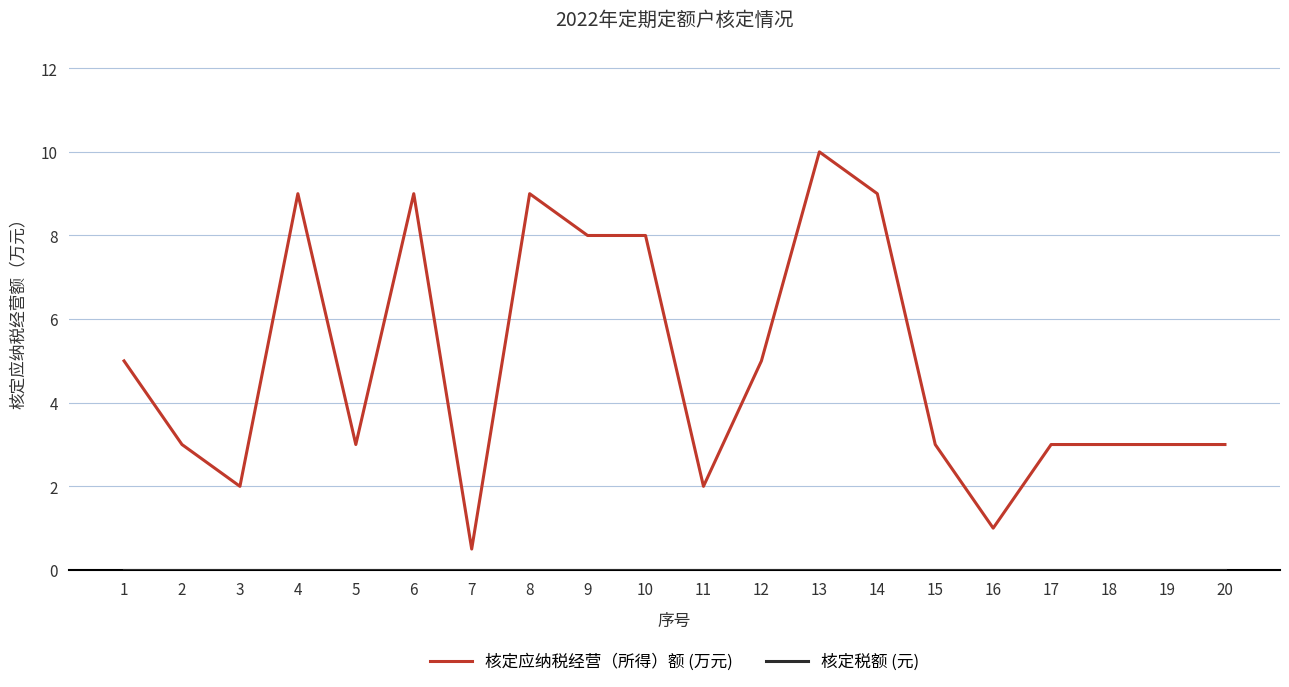

Between 2 and 3, which series saw the biggest shift?

核定应纳税经营（所得）额 (万元)